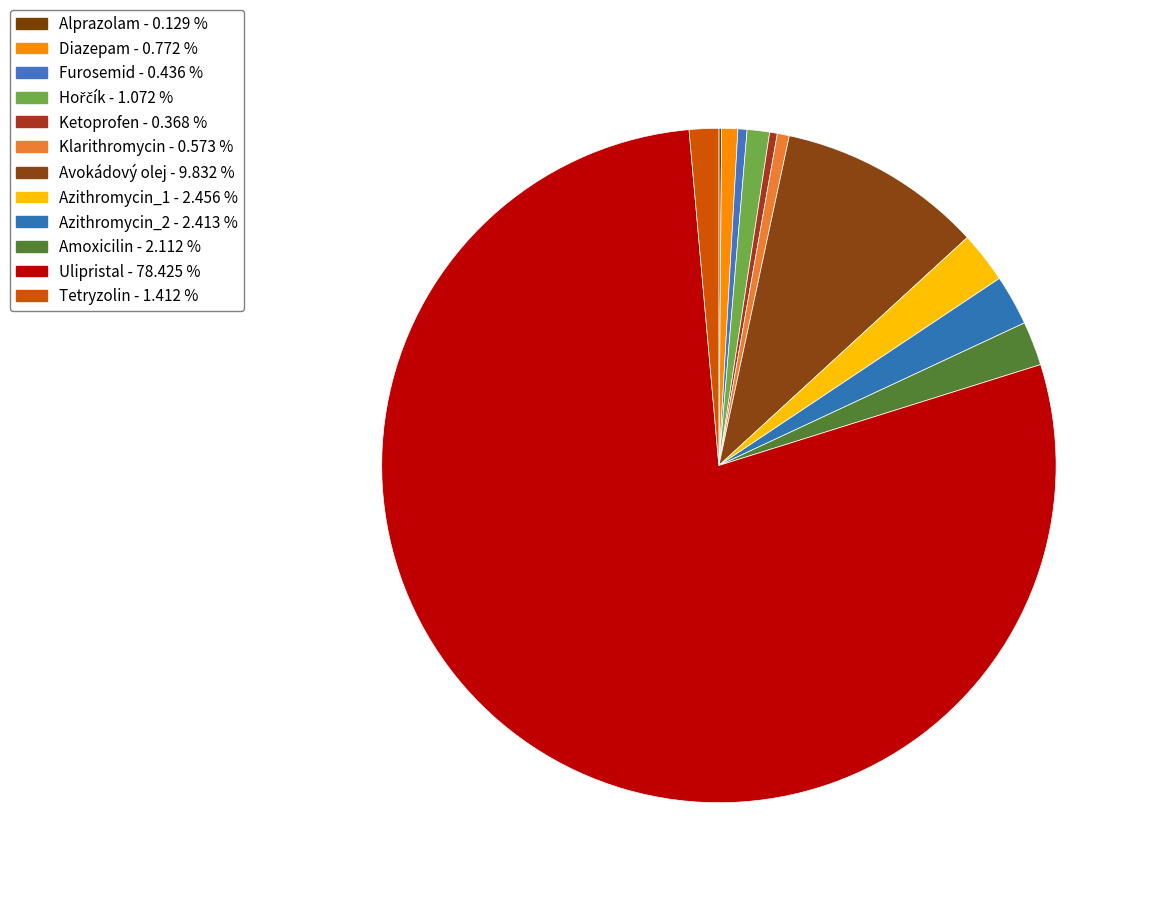

To the nearest percent, what is the difference between the largest and smallest slice percentages?

78%